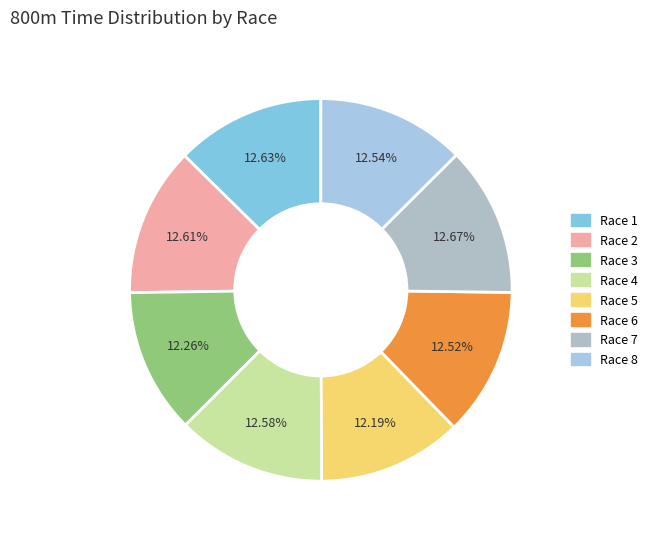

Is Race 5 the majority of the pie?

No